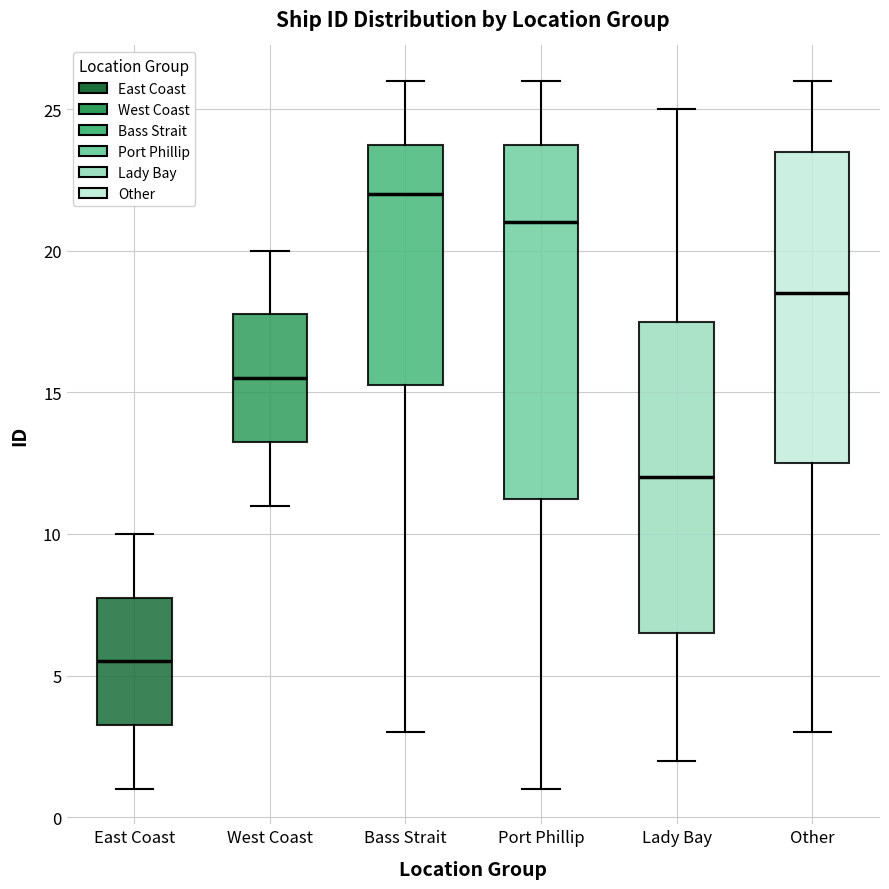

Reading left to right, transcribe this box plot: for each box, give where its median line is, the range the box spans, and where its two whiskers end, as read against the y-axis. The values are not printed on the chart, so give them approximately, as read against the axis.

East Coast: median 5.5, box 3.5 to 8.0, whiskers 1.0 to 10.0
West Coast: median 15.5, box 13.5 to 18.0, whiskers 11.0 to 20.0
Bass Strait: median 22.0, box 15.5 to 24.0, whiskers 3.0 to 26.0
Port Phillip: median 21.0, box 11.5 to 24.0, whiskers 1.0 to 26.0
Lady Bay: median 12.0, box 6.5 to 17.5, whiskers 2.0 to 25.0
Other: median 18.5, box 12.5 to 23.5, whiskers 3.0 to 26.0